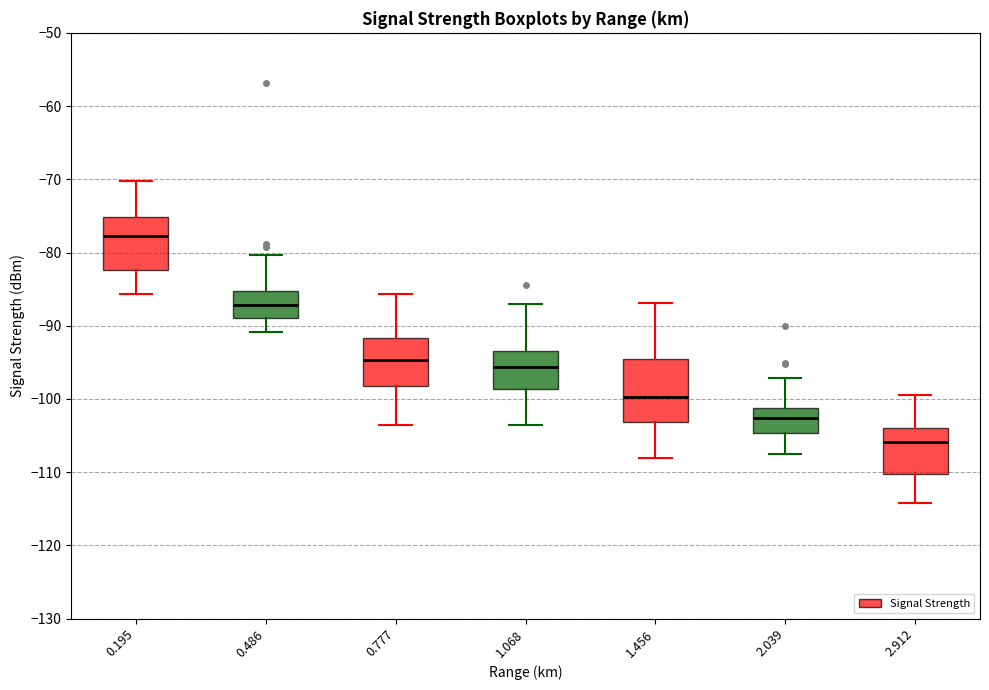

Reading left to right, read every box against the y-axis: the position of its median line, the range the box covers, and the ends of its whiskers. The values are not printed on the chart, so give them approximately, as read against the axis.

0.195: median -78, box -82 to -75, whiskers -86 to -70
0.486: median -87, box -89 to -85, whiskers -91 to -80
0.777: median -95, box -98 to -92, whiskers -104 to -86
1.068: median -96, box -99 to -93, whiskers -103 to -87
1.456: median -100, box -103 to -95, whiskers -108 to -87
2.039: median -103, box -105 to -101, whiskers -107 to -97
2.912: median -106, box -110 to -104, whiskers -114 to -99